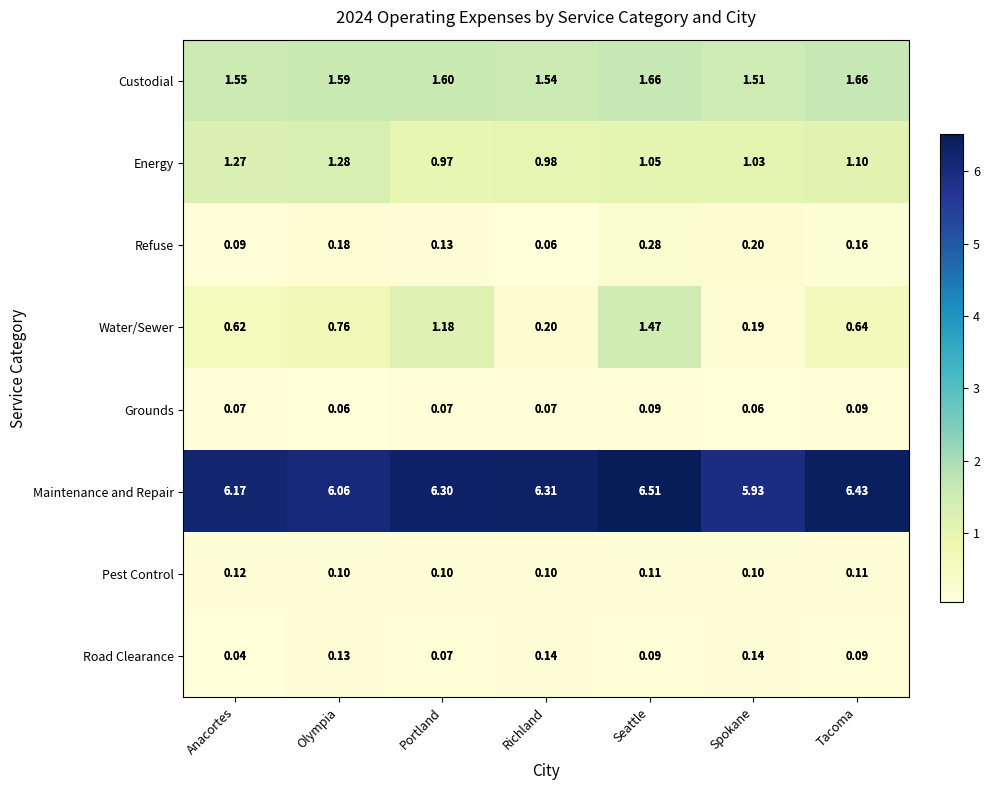

At how many categories does at least one series exceed 5?

7